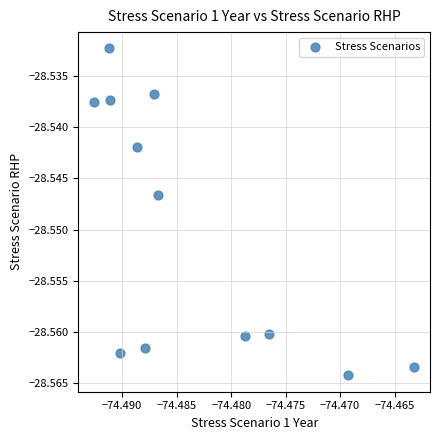

What is the average X value?

-74.5